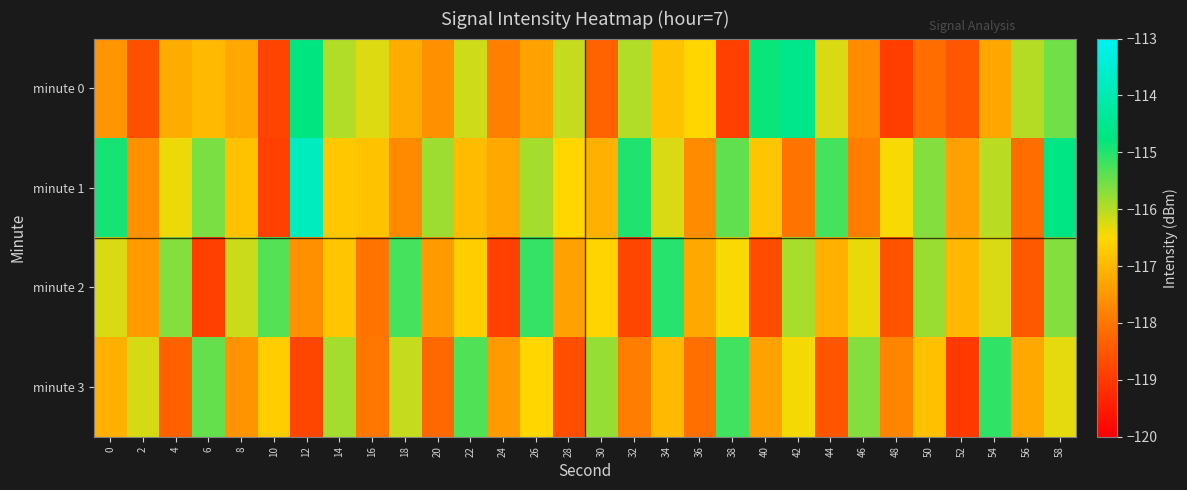

Which label corresponds to the largest value in the chart?

12